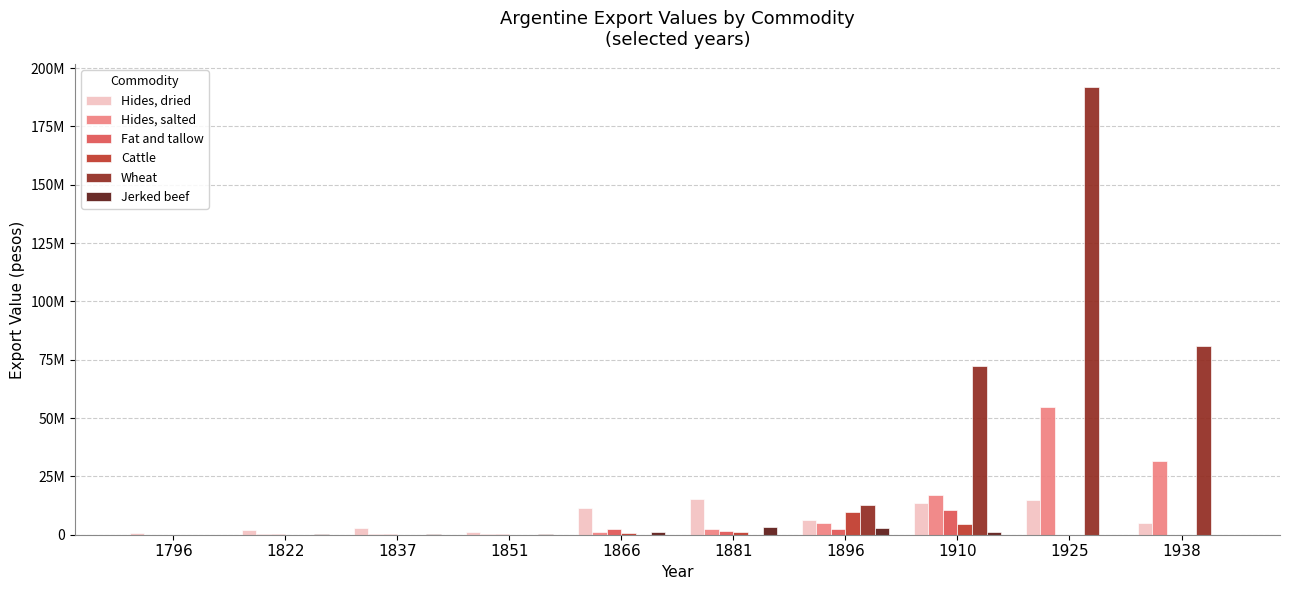

Does the chart contain stacked bars?

No